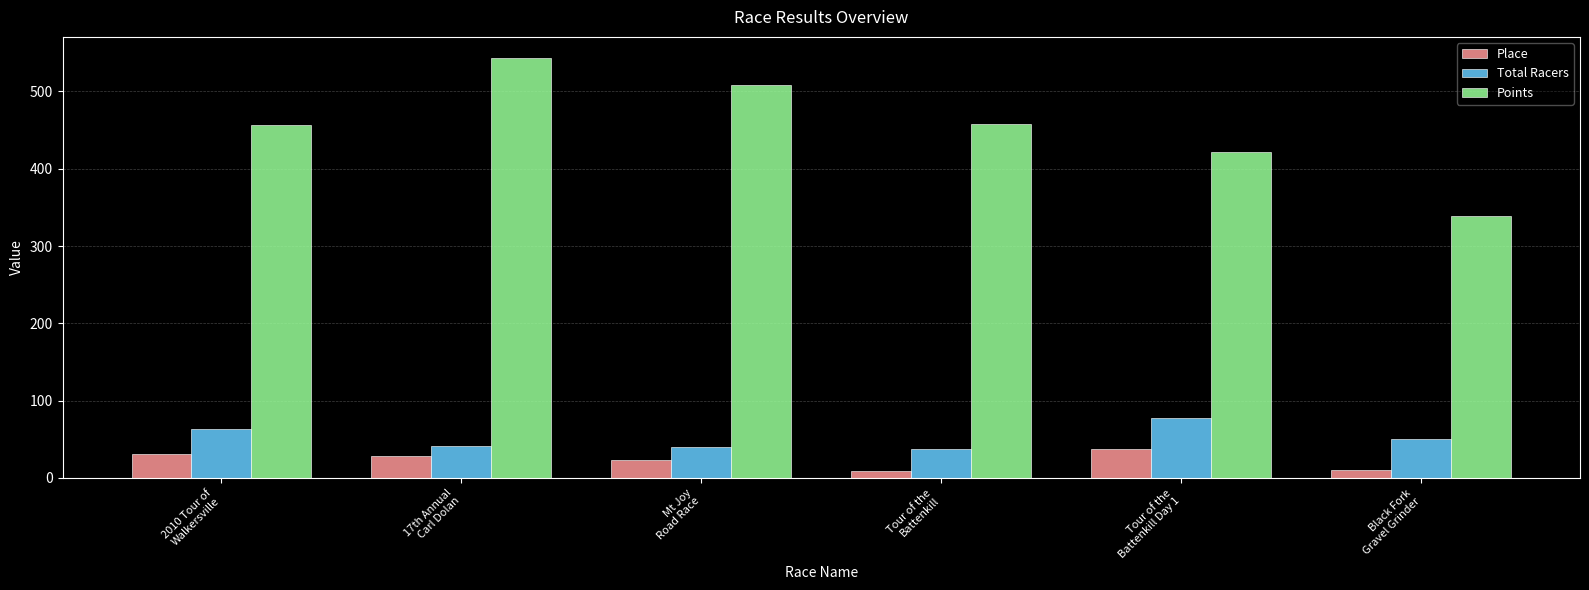

What is the approximate value of Total Racers at Tour of the
Battenkill Day 1?

77.0